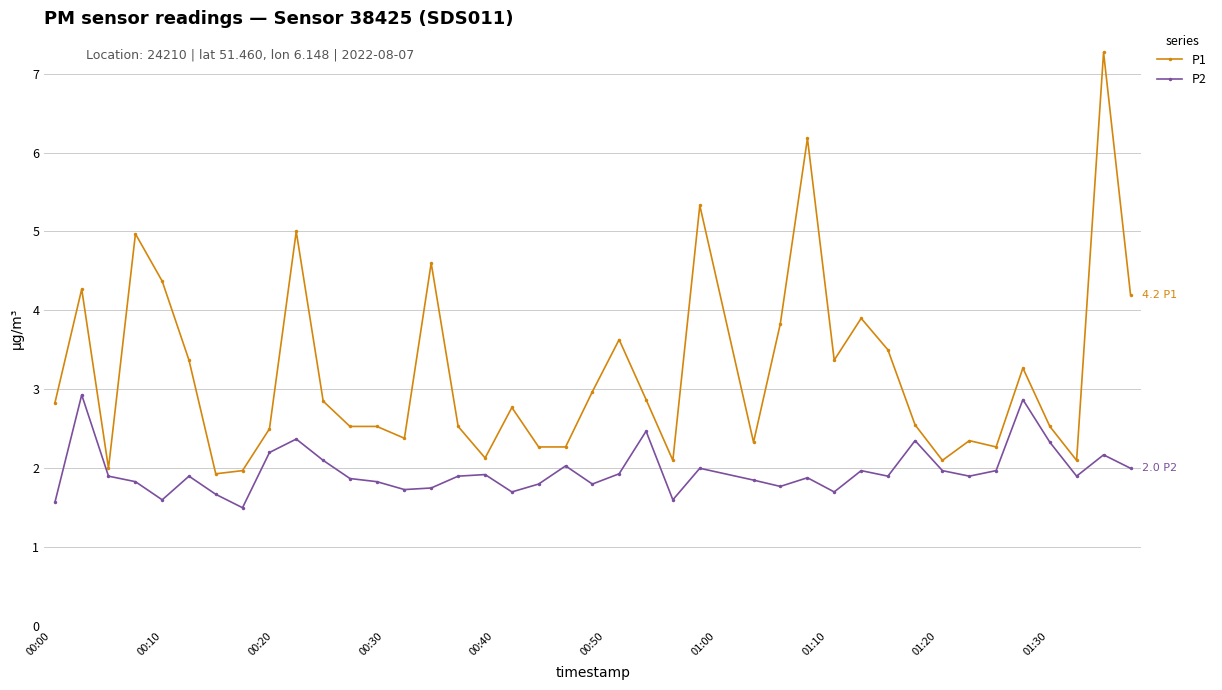

List the series in order of their peak value, lowest first.

P2, P1